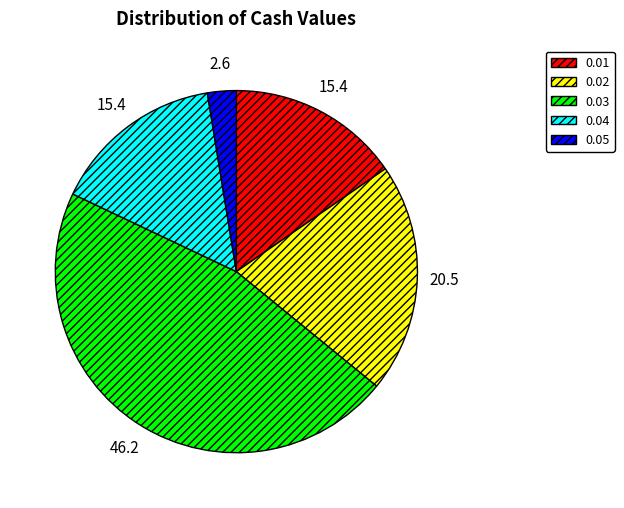

Is there any slice that represents more than half of the pie?

No